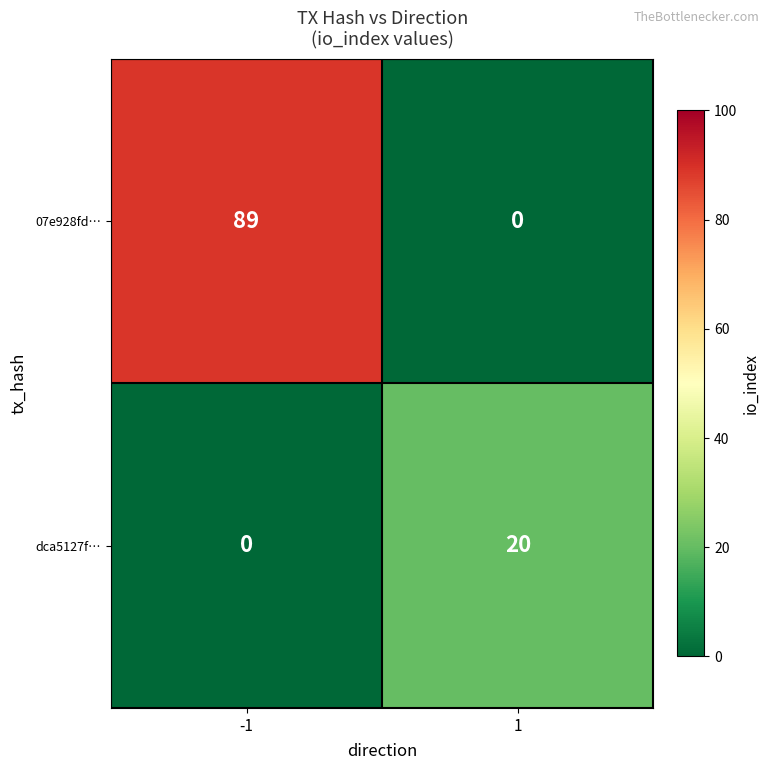

Reading left to right, transcribe all the data shown in this chart.

07e928fd…: 89	0
dca5127f…: 0	20